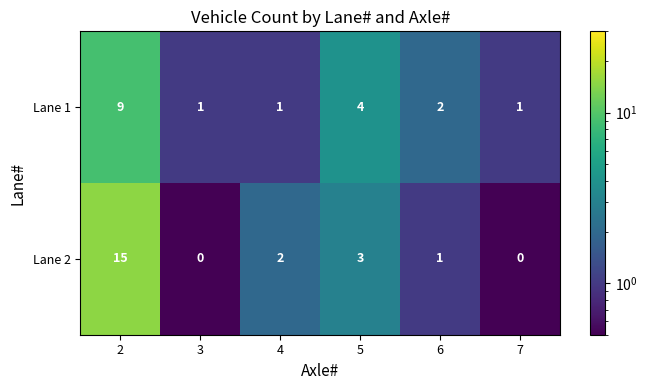

Which label corresponds to the largest value in the chart?

2